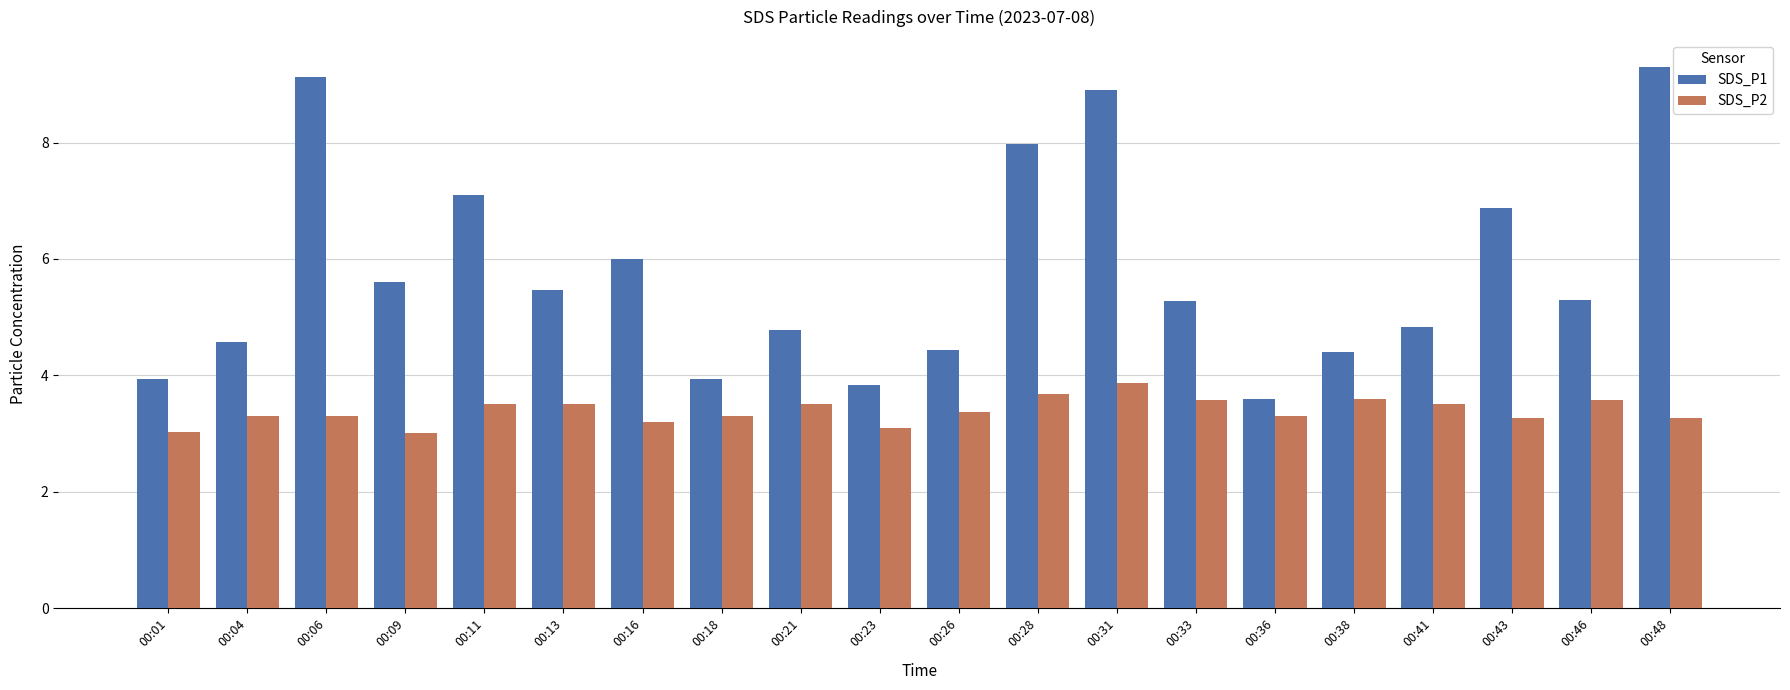

What is the maximum value shown in the chart?

9.3